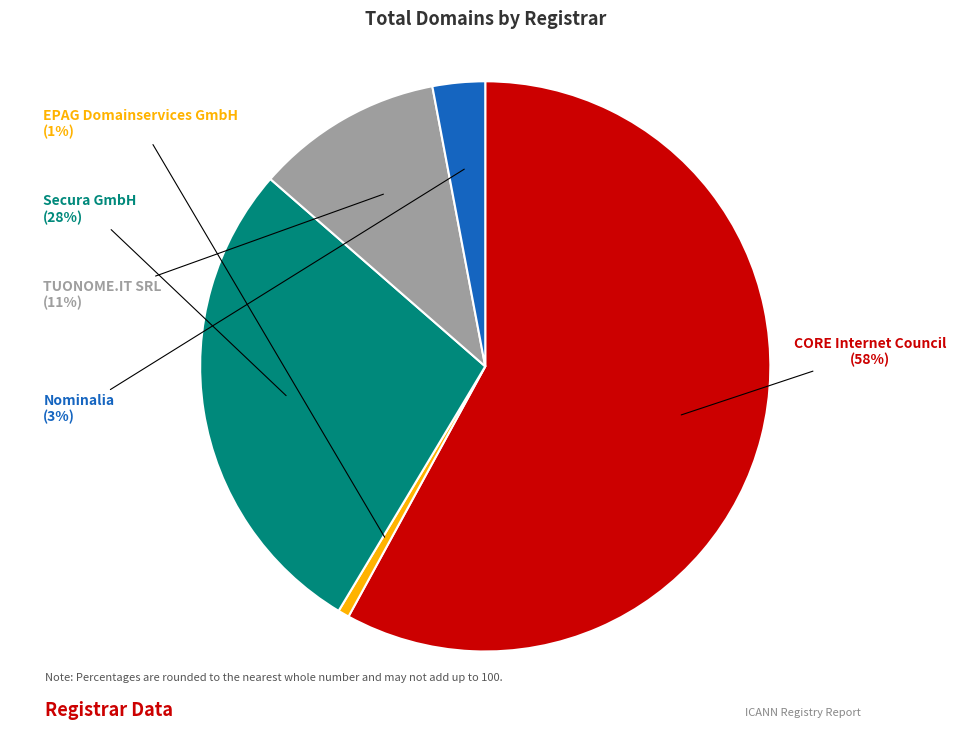

To the nearest percent, what is the average slice percentage?

20%